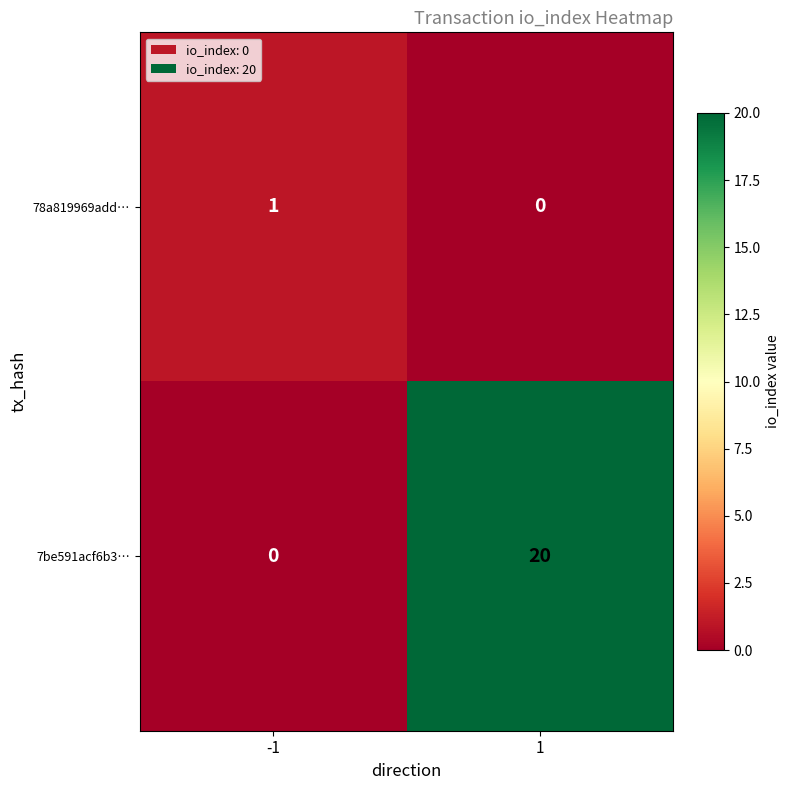

Count the number of categories in the chart.

2